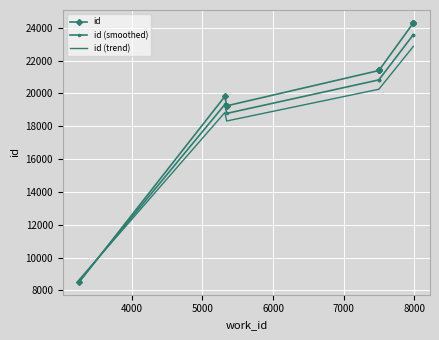

What is the spread (max minus min) of values at 6000?

1140.1